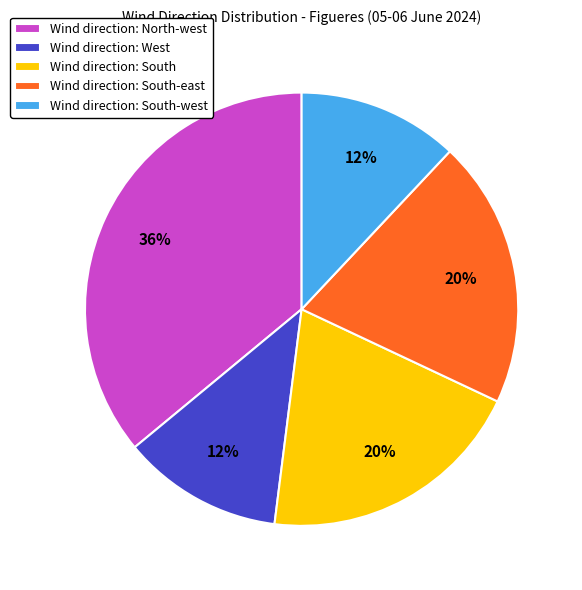

Count the number of slices in the pie.

5